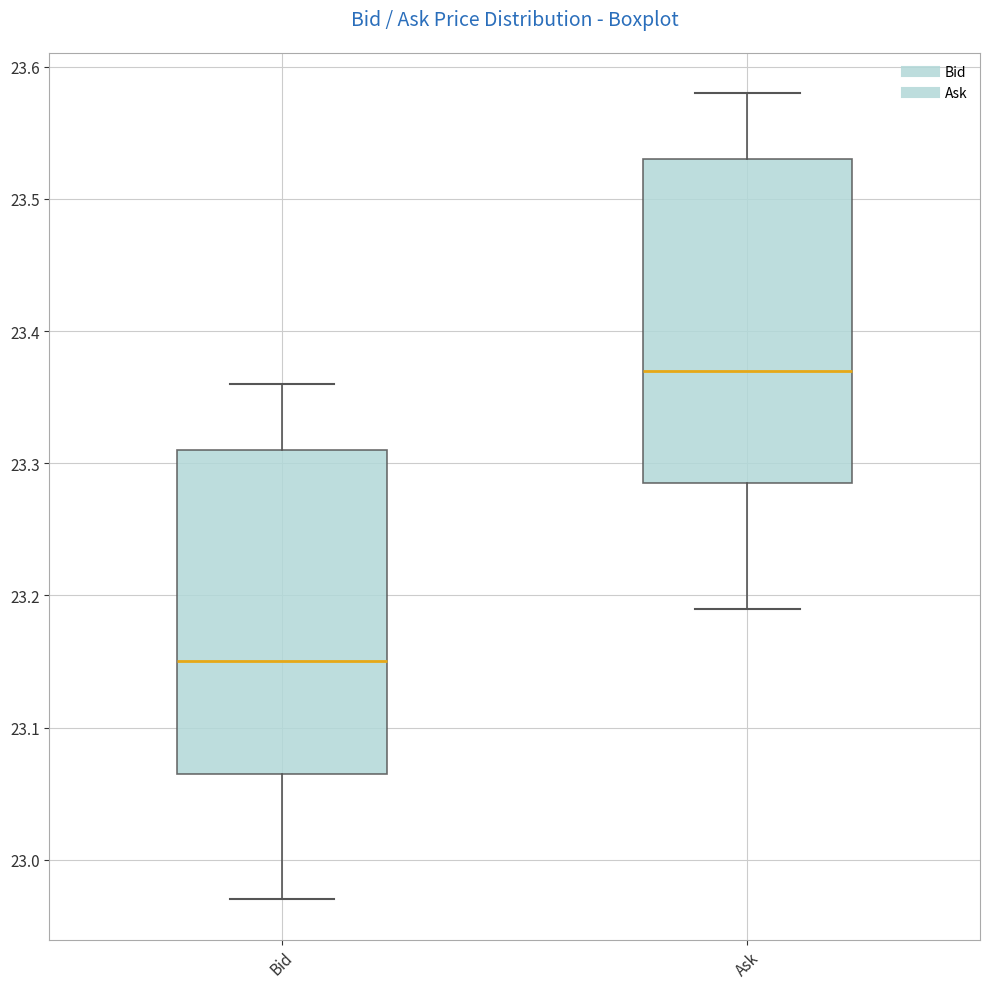

Reading left to right, transcribe this box plot: for each box, give where its median line is, the range the box spans, and where its two whiskers end, as read against the y-axis. The values are not printed on the chart, so give them approximately, as read against the axis.

Bid: median 23.15, box 23.07 to 23.31, whiskers 22.97 to 23.36
Ask: median 23.37, box 23.29 to 23.53, whiskers 23.19 to 23.58